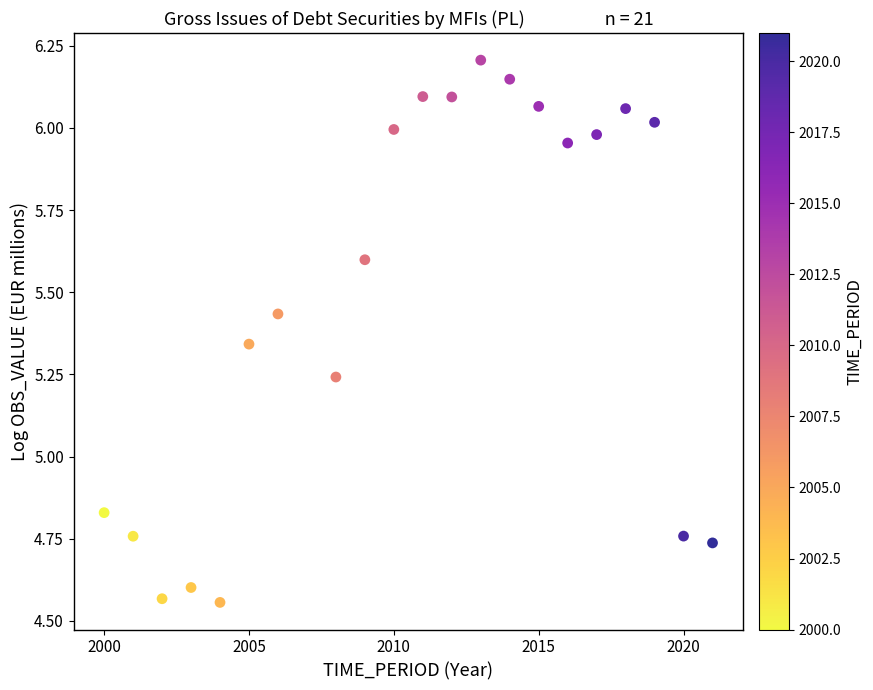

What is the range of X values (max minus min)?

21.0